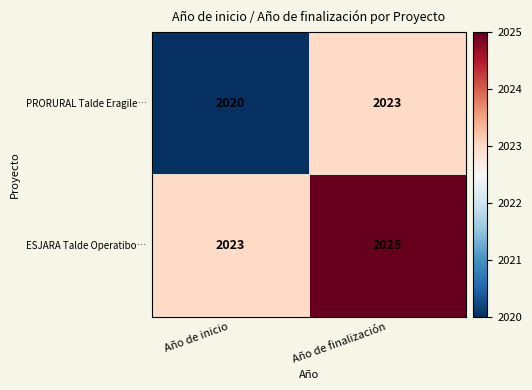

What is the total value across all series at Año de finalización?

4048